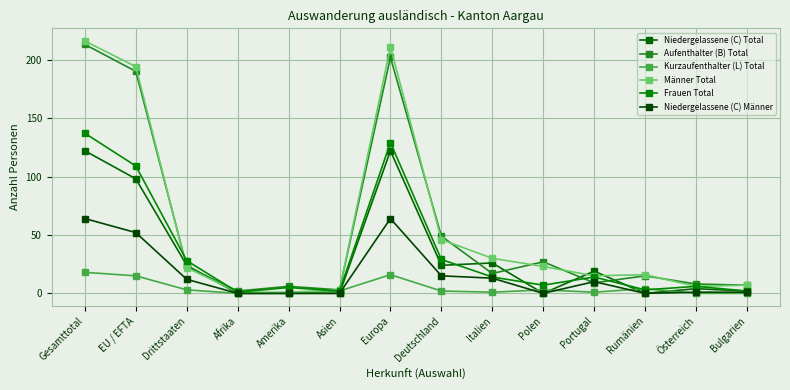

True or false: Niedergelassene (C) Männer and Niedergelassene (C) Total intersect in this chart.

False